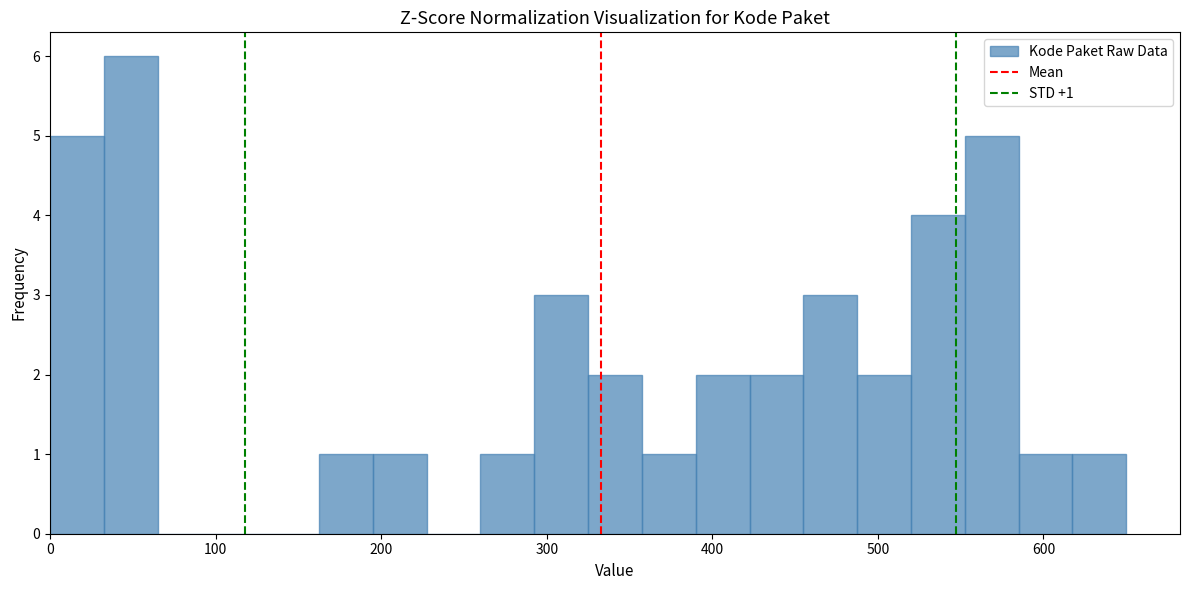

Read against the x-axis, roughly where is the centre of the tallest bar?

50